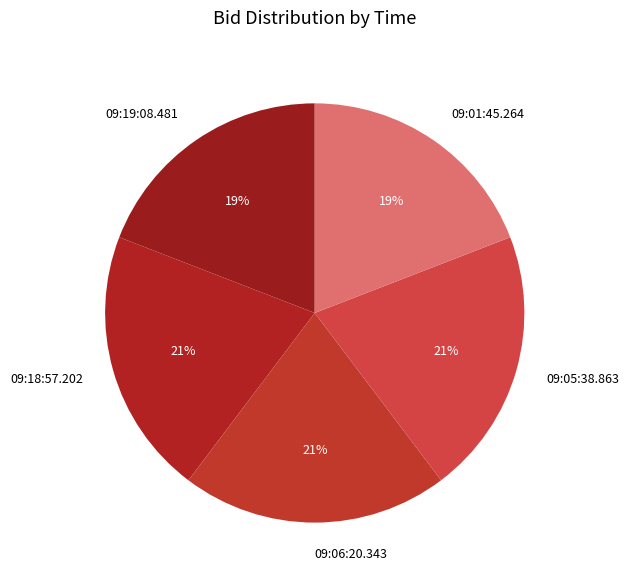

Is there any slice that represents more than half of the pie?

No